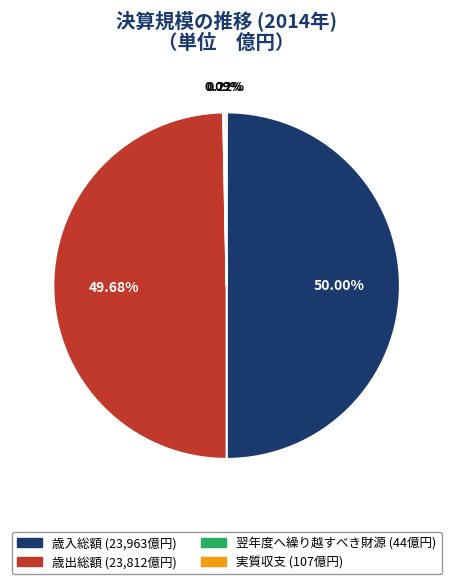

True or false: 歳出総額 accounts for 50% of the total.

True